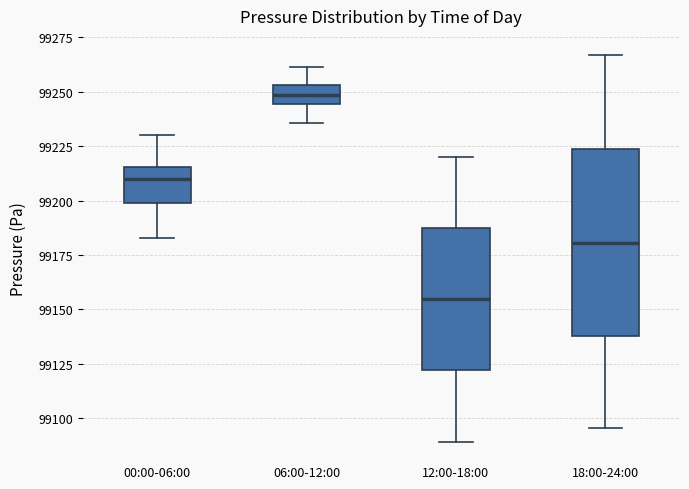

Reading left to right, transcribe this box plot: for each box, give where its median line is, the range the box spans, and where its two whiskers end, as read against the y-axis. The values are not printed on the chart, so give them approximately, as read against the axis.

00:00-06:00: median 99210, box 99200 to 99215, whiskers 99185 to 99230
06:00-12:00: median 99250, box 99245 to 99255, whiskers 99235 to 99260
12:00-18:00: median 99155, box 99120 to 99185, whiskers 99090 to 99220
18:00-24:00: median 99180, box 99140 to 99225, whiskers 99095 to 99265